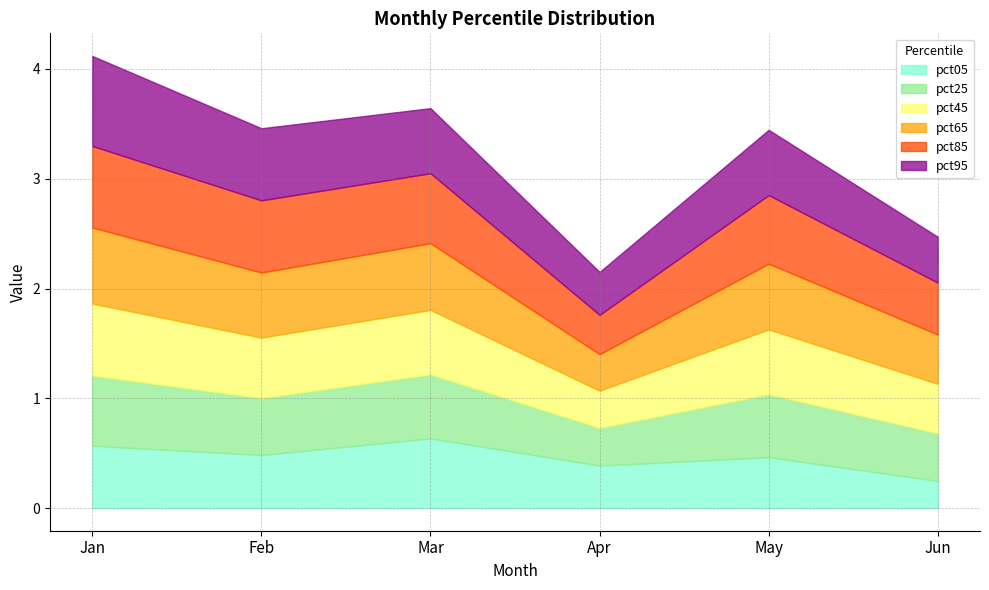

Reading left to right, list all the values displayed in this chart.

pct05: 0.6	0.5	0.6	0.4	0.5	0.2
pct25: 0.6	0.5	0.6	0.3	0.6	0.4
pct45: 0.7	0.5	0.6	0.3	0.6	0.5
pct65: 0.7	0.6	0.6	0.3	0.6	0.4
pct85: 0.7	0.7	0.6	0.4	0.6	0.5
pct95: 0.8	0.7	0.6	0.4	0.6	0.4